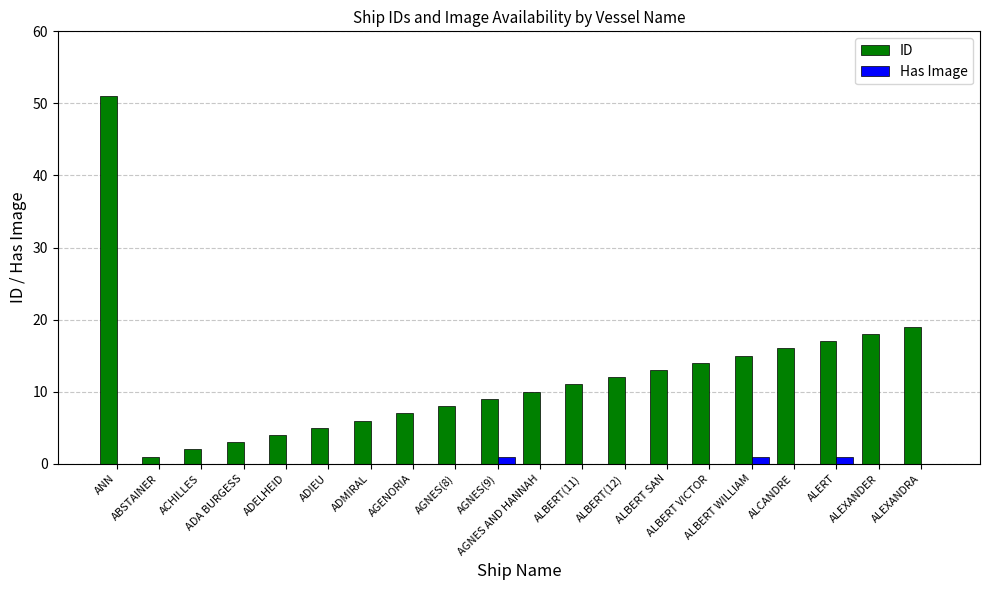

How many groups of bars are there?

20